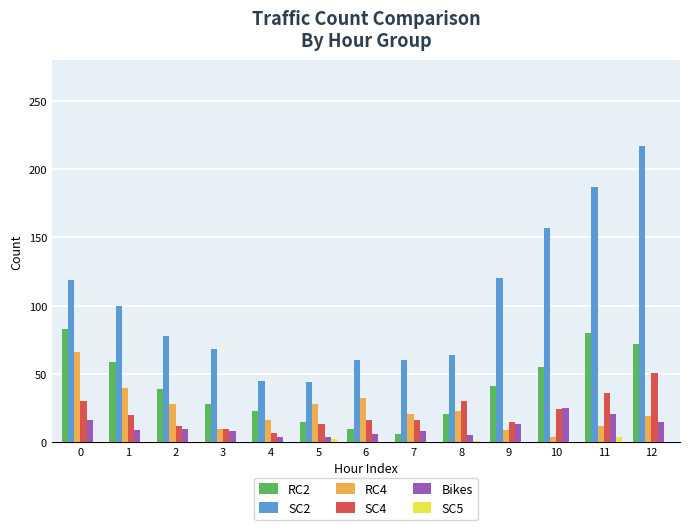

Is it true that Bikes equals 9 at 1?

True